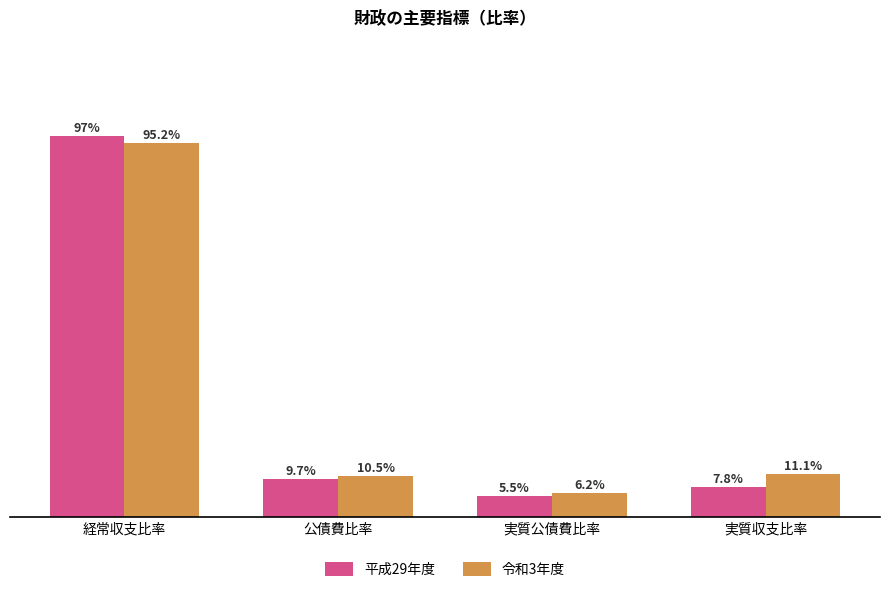

Which label corresponds to the smallest value in the chart?

実質公債費比率